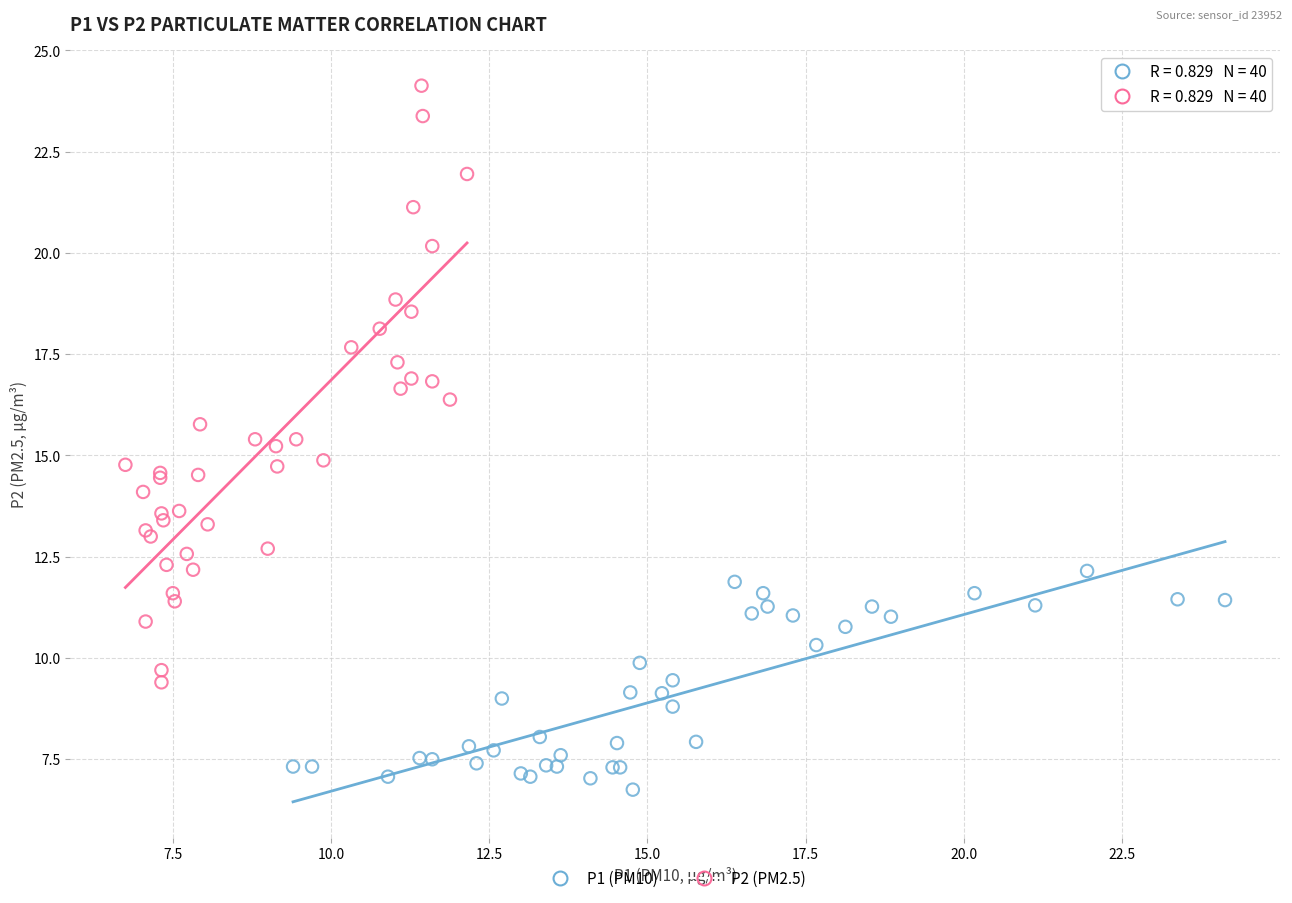

What are all the series names shown in the legend?

P1 (PM10), P2 (PM2.5)